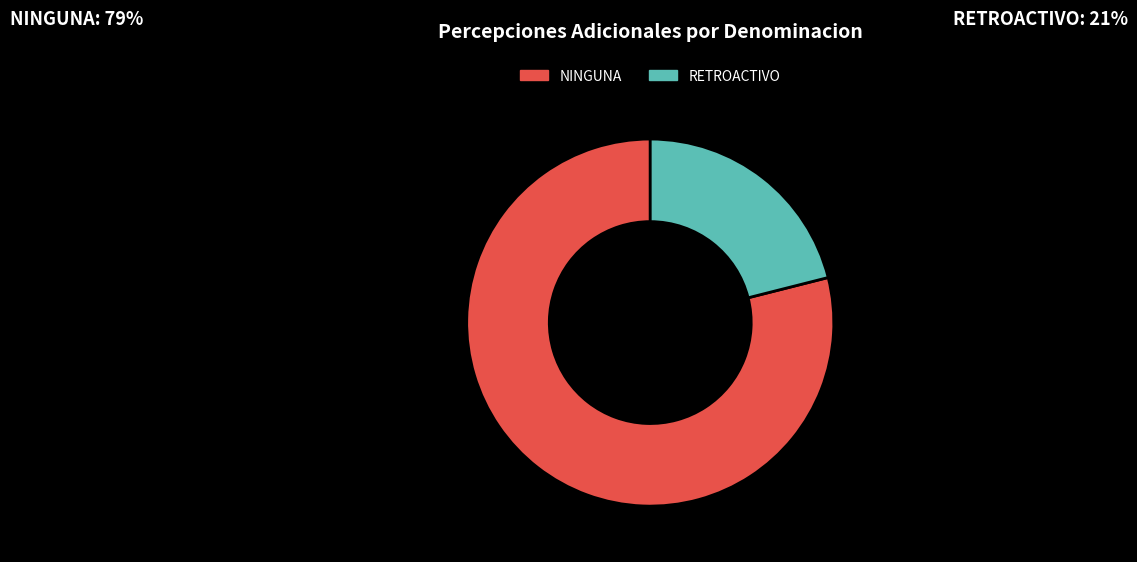

What is the smallest slice in the pie chart?

RETROACTIVO